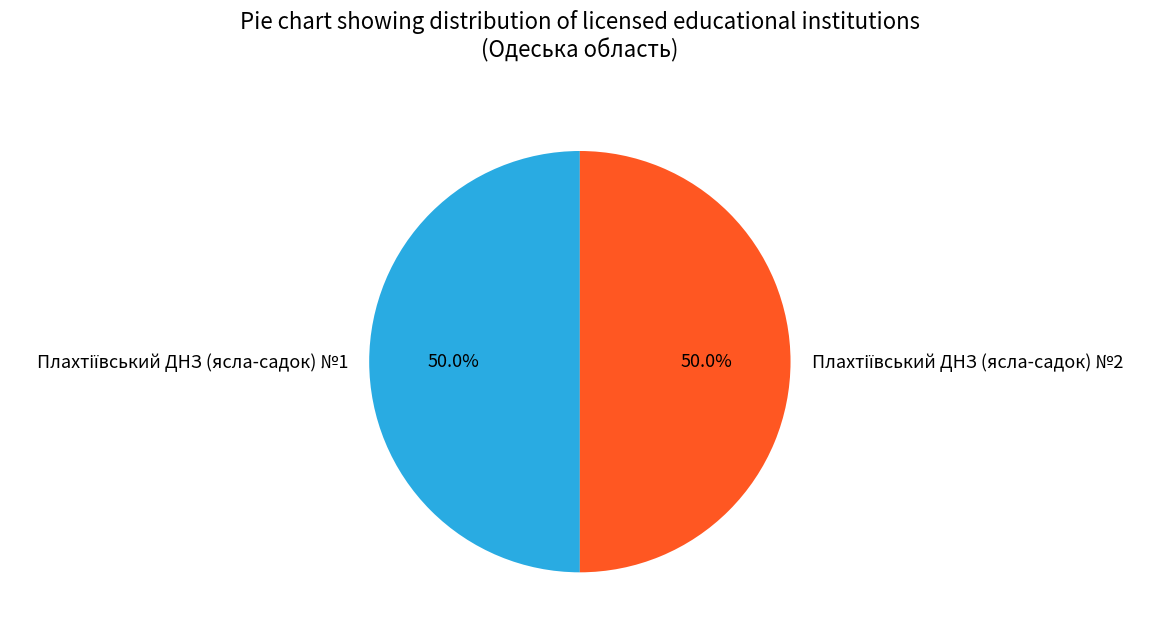

How many slices are in this pie chart?

2